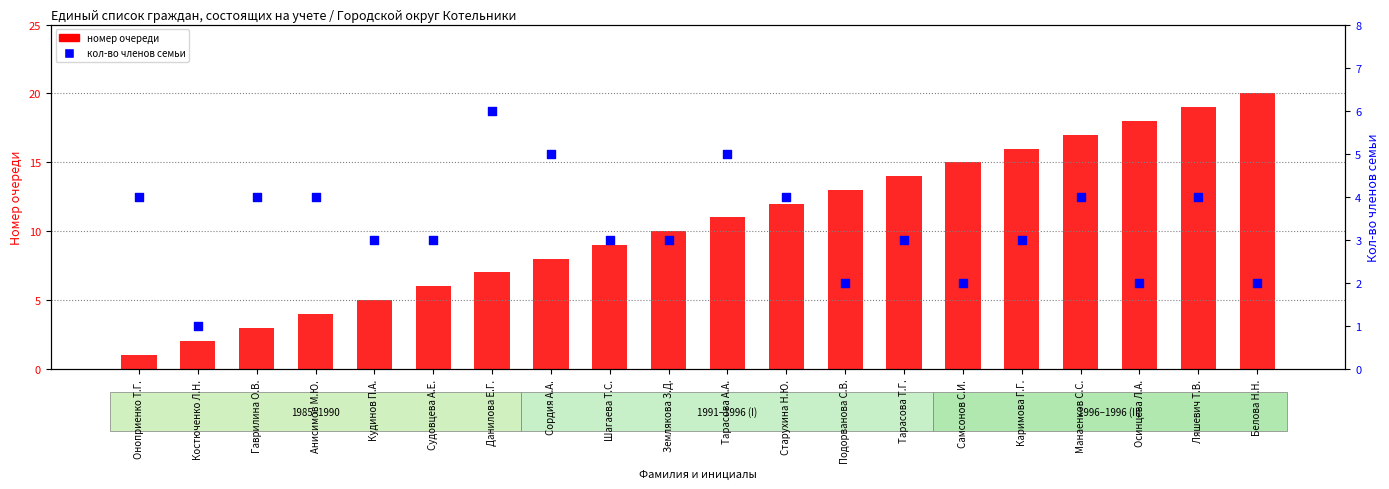

Which series contains the highest Y value?

номер очереди